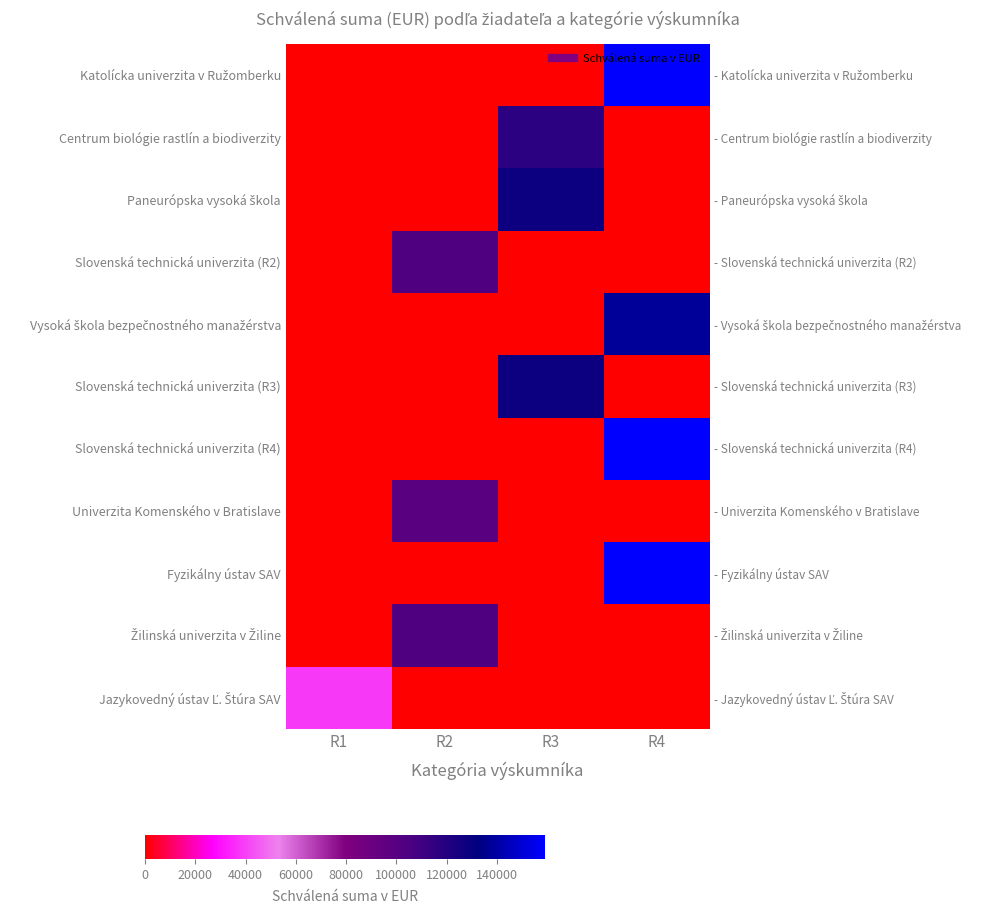

The value of Univerzita Komenského v Bratislave at R4 is 51779. True or false?

False